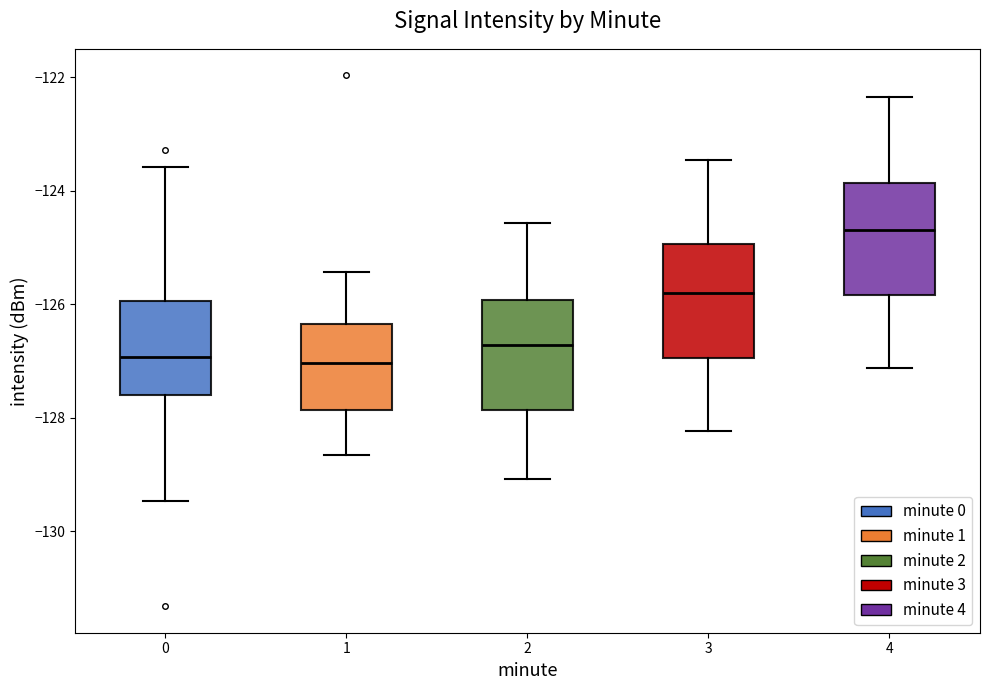

Where does the upper whisker of the box at x = 3 end on the y-axis? The values are not printed on the chart, so give them approximately, as read against the axis.

-123.4